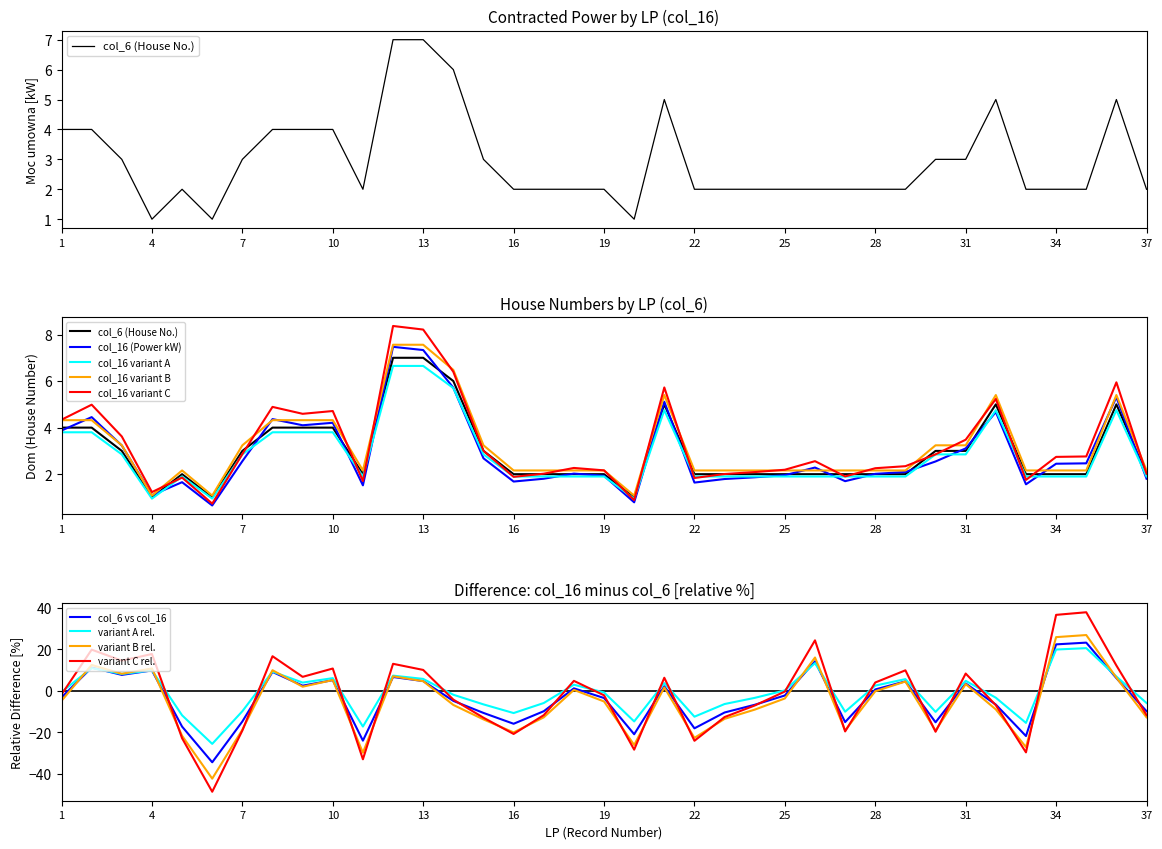

Which series has the largest range (max minus min)?

House number (col_6)